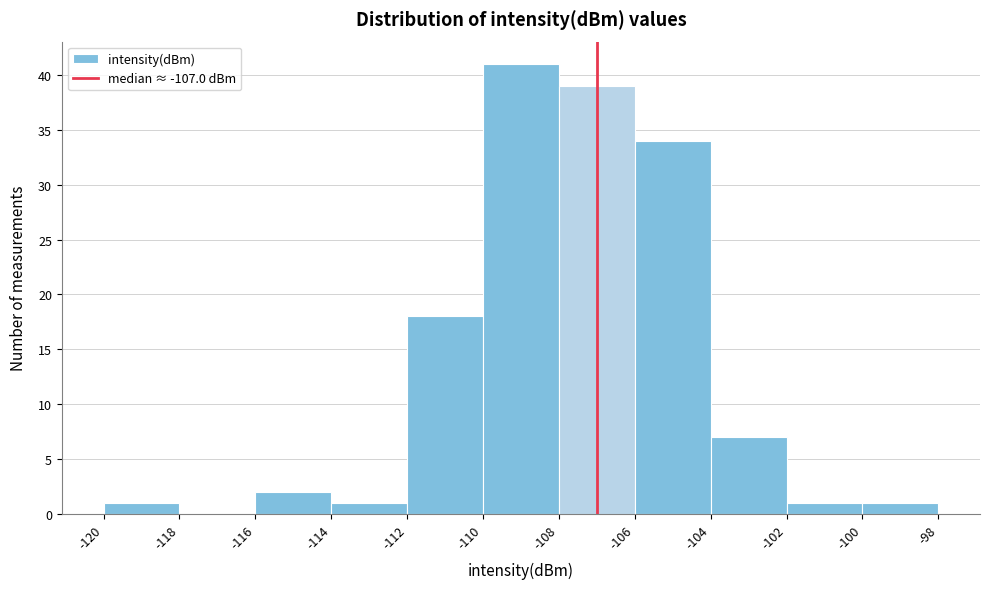

Reading left to right, list every bar in this chart as the range it spans on the x-axis followed by its height. The values are not printed on the chart, so give them approximately, as read against the axis.

-120 to -118: 1
-118 to -116: 0
-116 to -114: 2
-114 to -112: 1
-112 to -110: 18
-110 to -108: 41
-108 to -106: 39
-106 to -104: 34
-104 to -102: 7
-102 to -100: 1
-100 to -98: 1